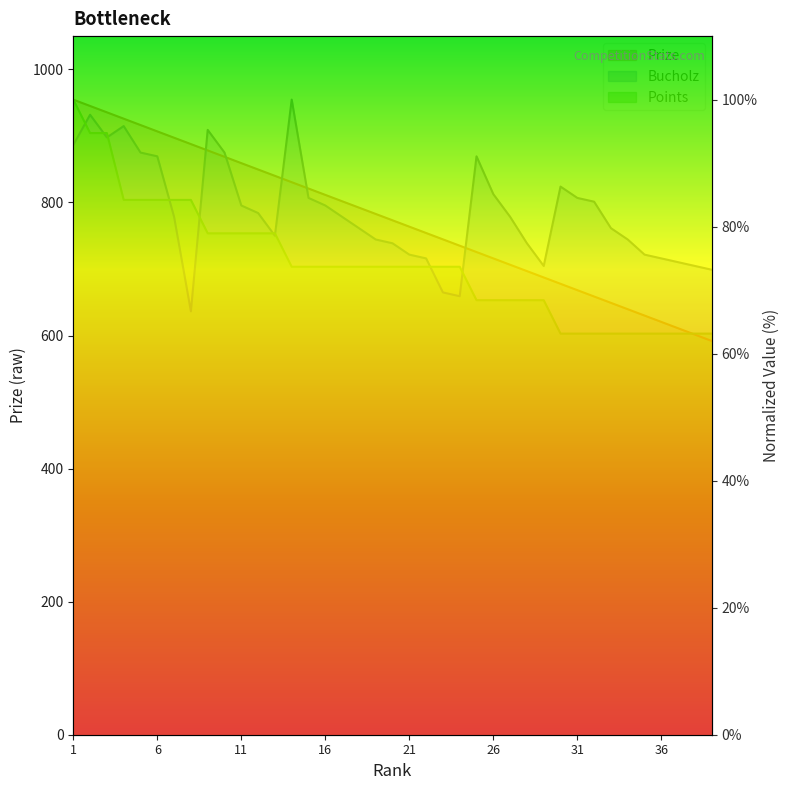

At which category does the chart reach its peak across all series?

1